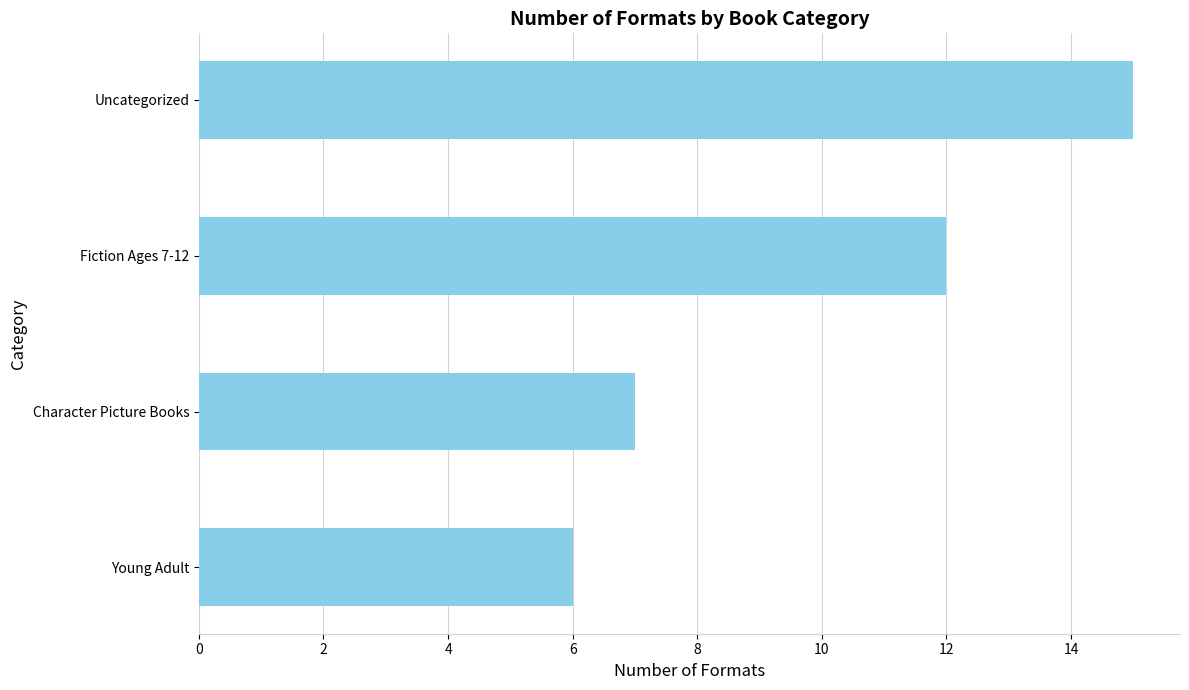

Does the chart contain any negative values?

No